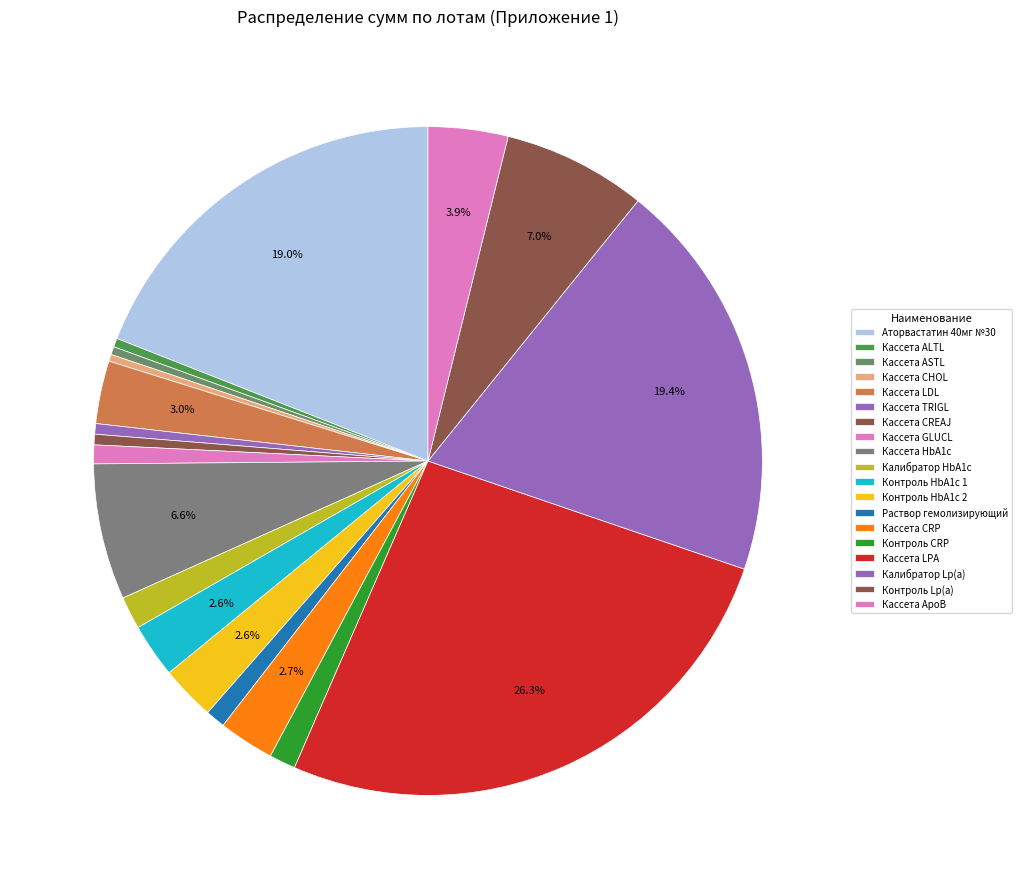

Does any single category account for the majority?

No